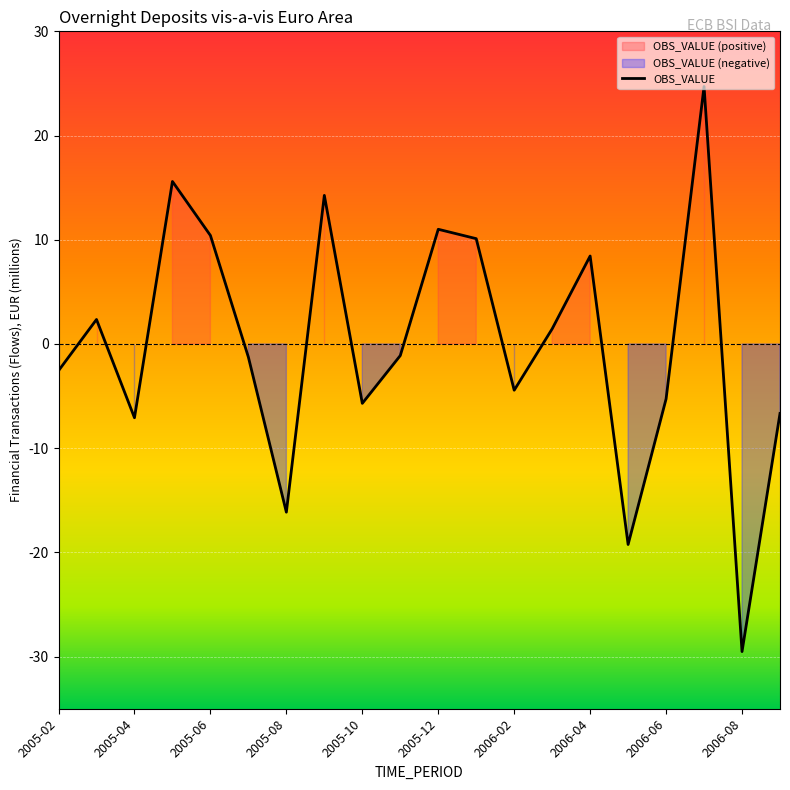

Which label corresponds to the smallest value in the chart?

2006-08